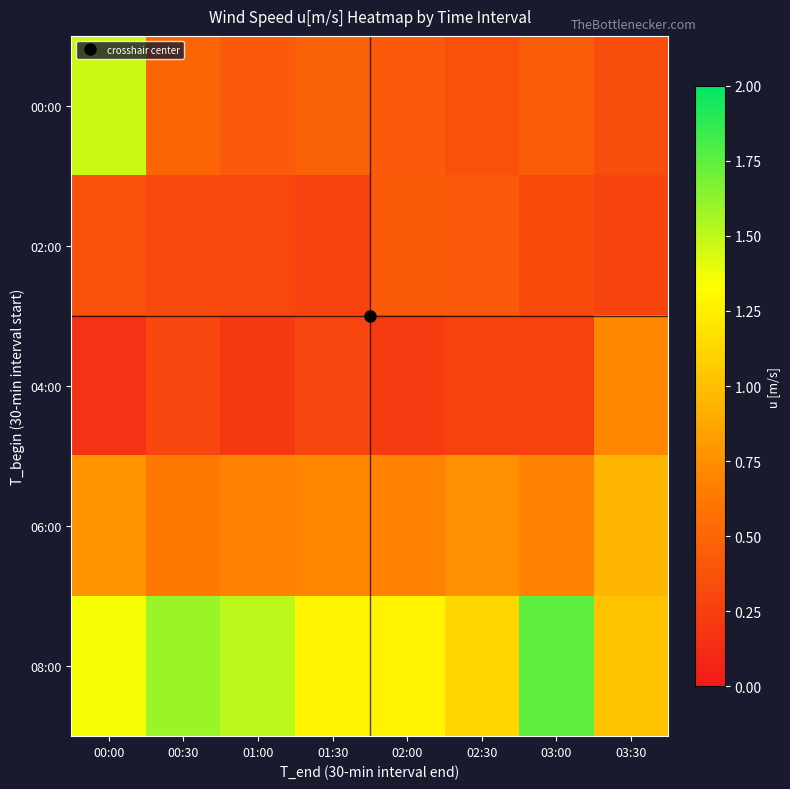

At how many categories does at least one series exceed 0?

8